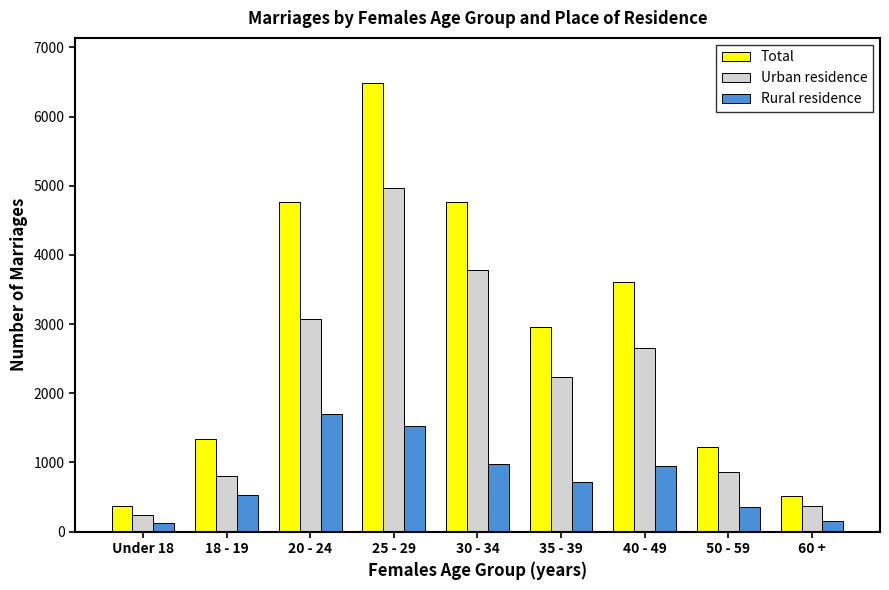

How many bars are there in each group?

3